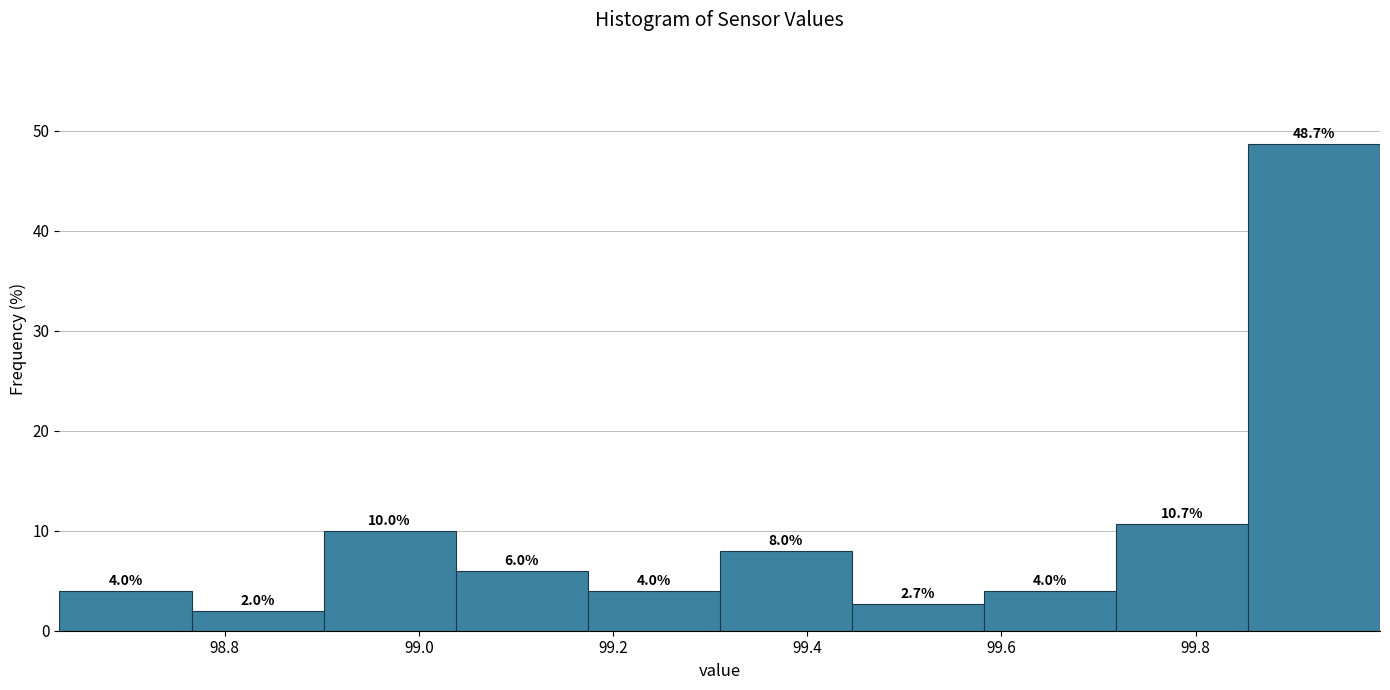

How tall is the bar that spans 99.038 to 99.174 on the x-axis? The bar edges are not printed on the chart, so give them approximately, as read against the axis.

6.0